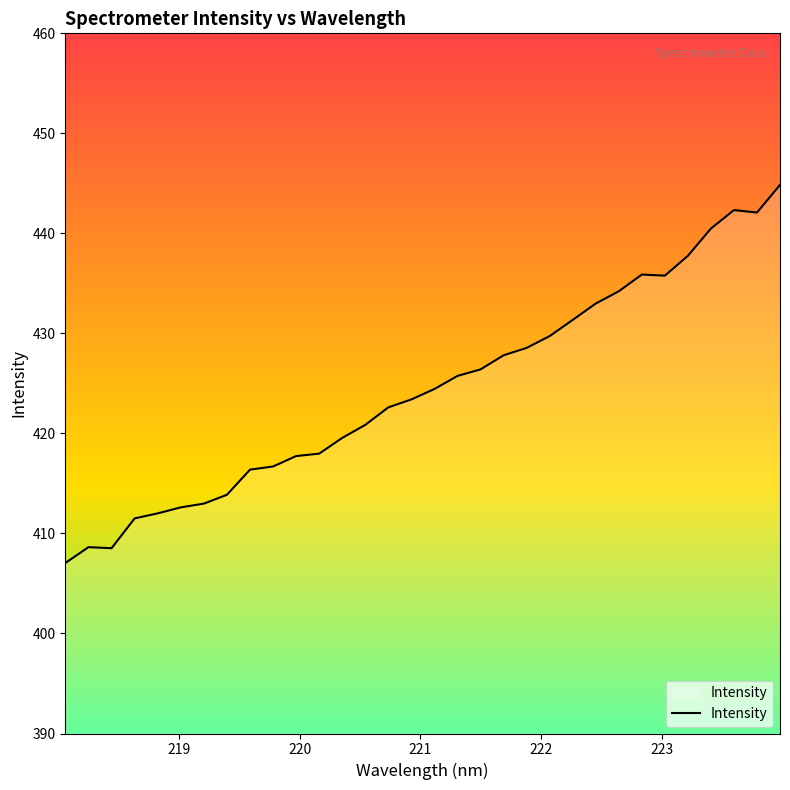

What is the smallest value displayed?

407.1